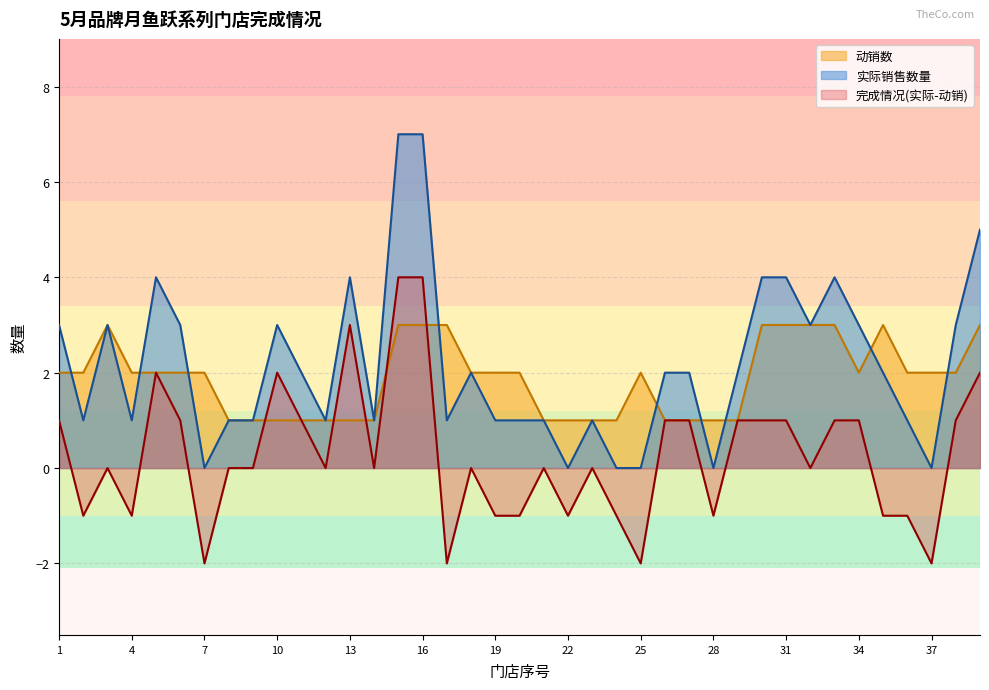

Which series has the largest total across all categories?

实际销售数量